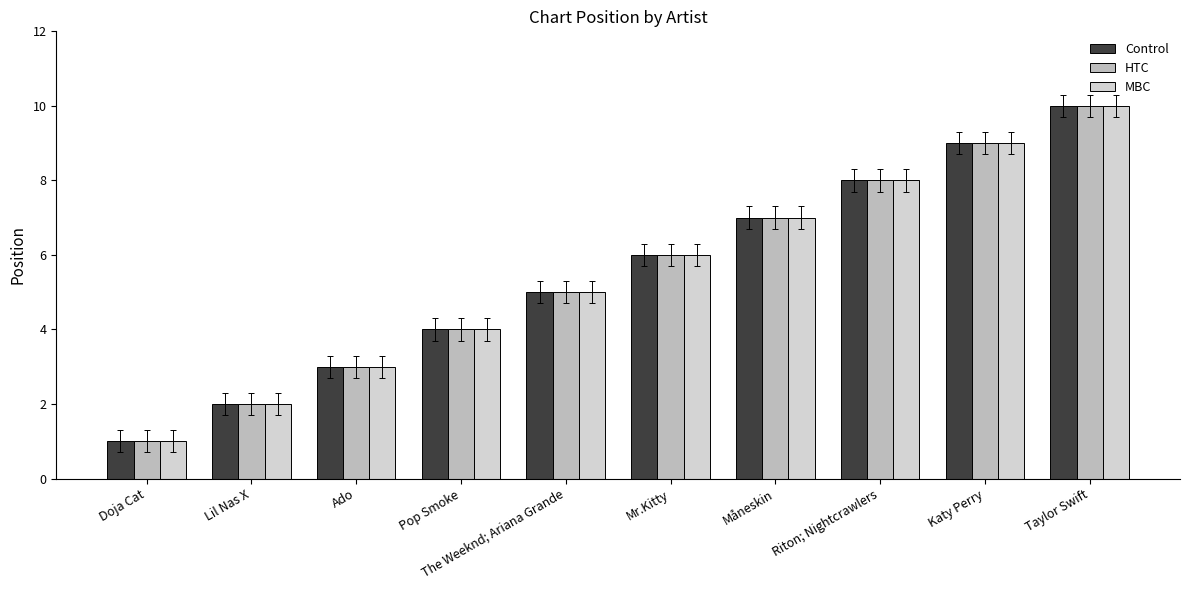

What is the sum of the Control values at Pop Smoke and Mr.Kitty?

10